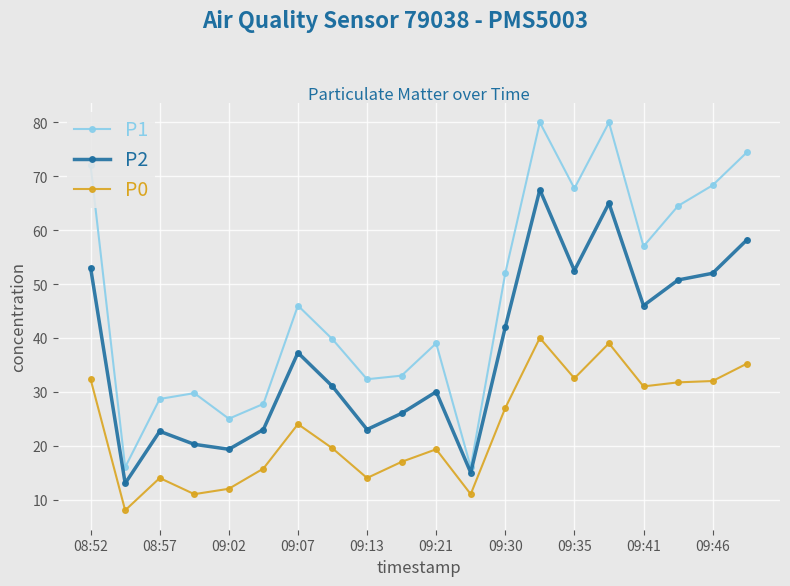

Which series has the widest spread of values?

P1